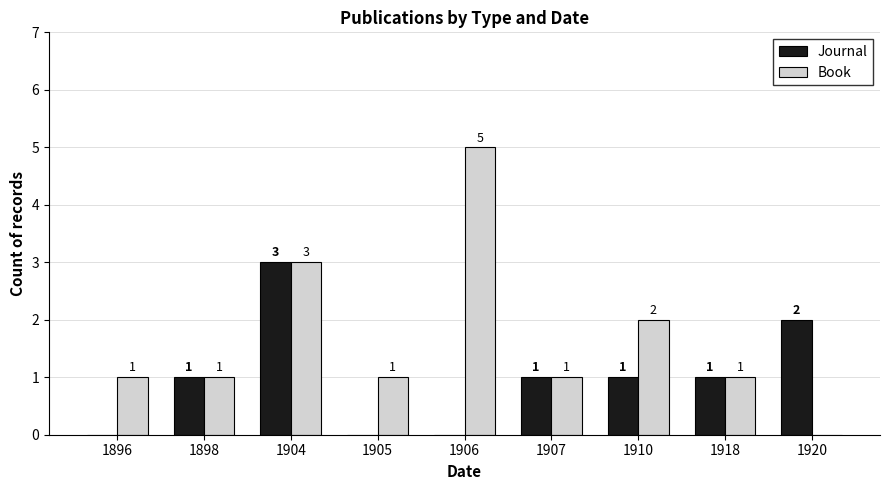

Is the value of Book at 1910 greater than the value of Journal at 1896?

Yes